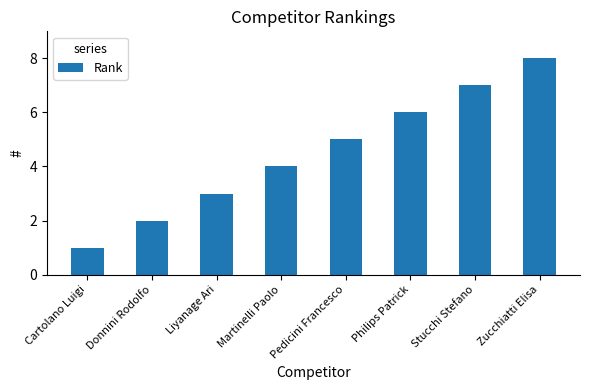

How many series are shown in this chart?

1